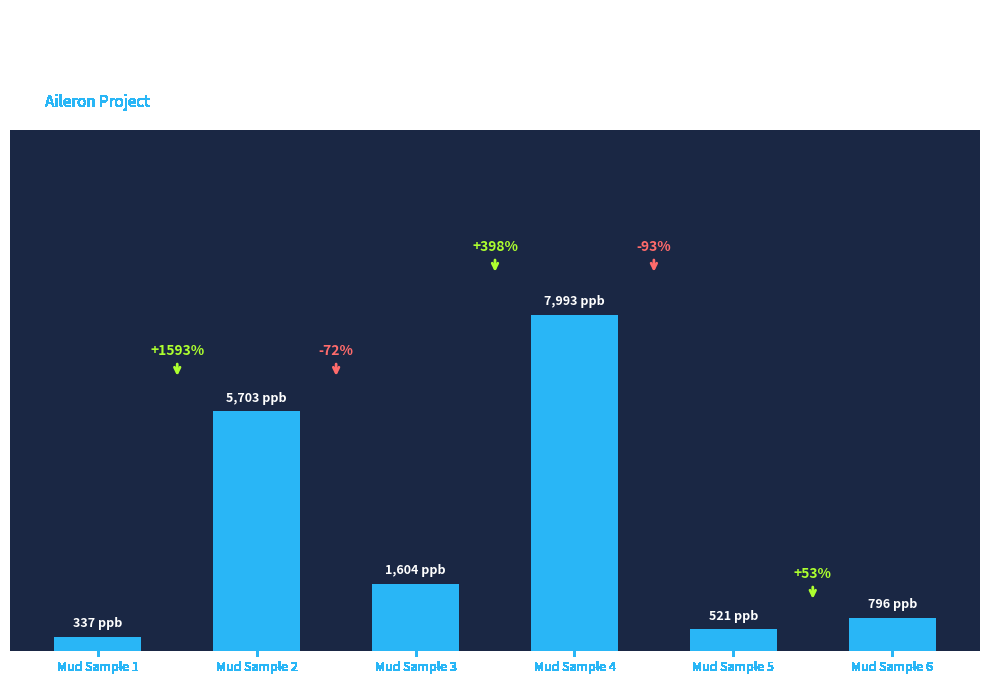

How many distinct data groups are displayed?

1